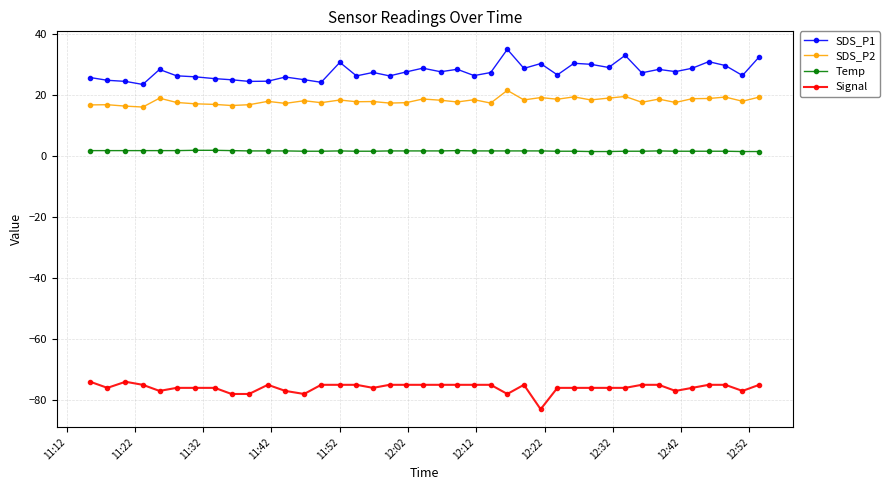

Which series has the largest total across all categories?

SDS_P1